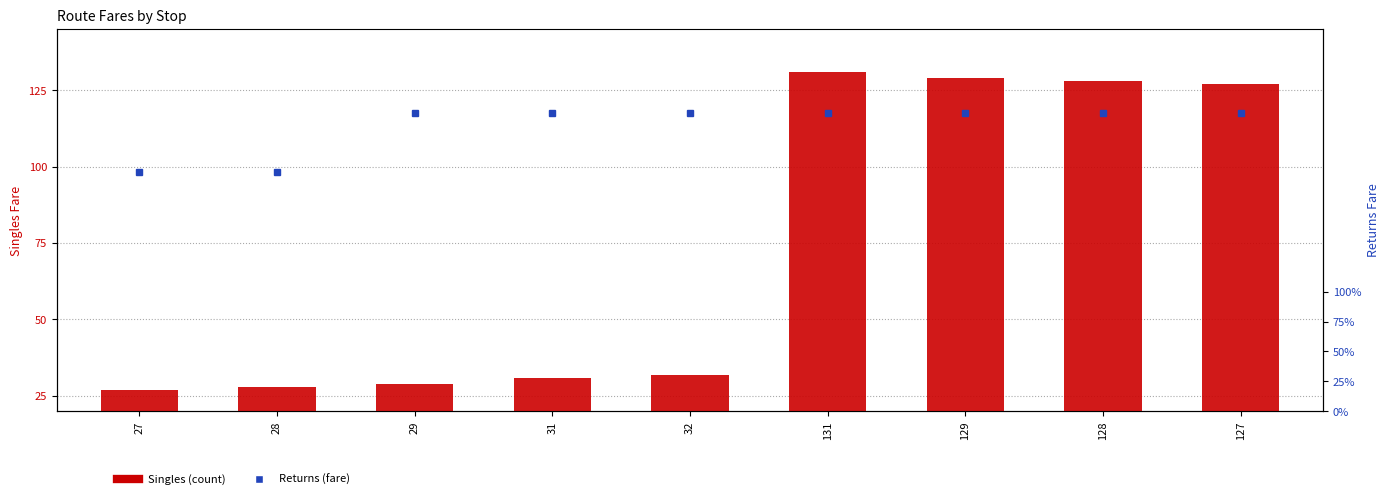

List the series in order of their peak value, lowest first.

Singles, Returns